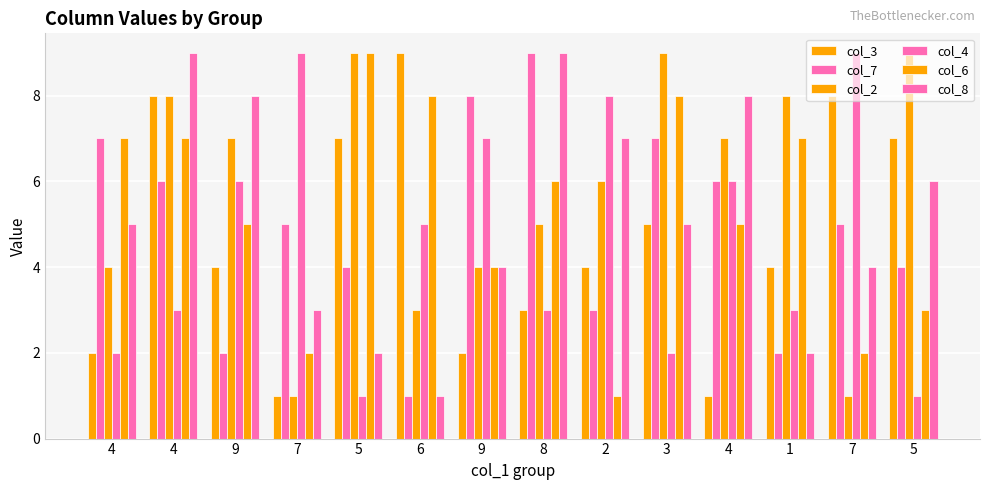

Where does the col_8 series first go above 5?

4